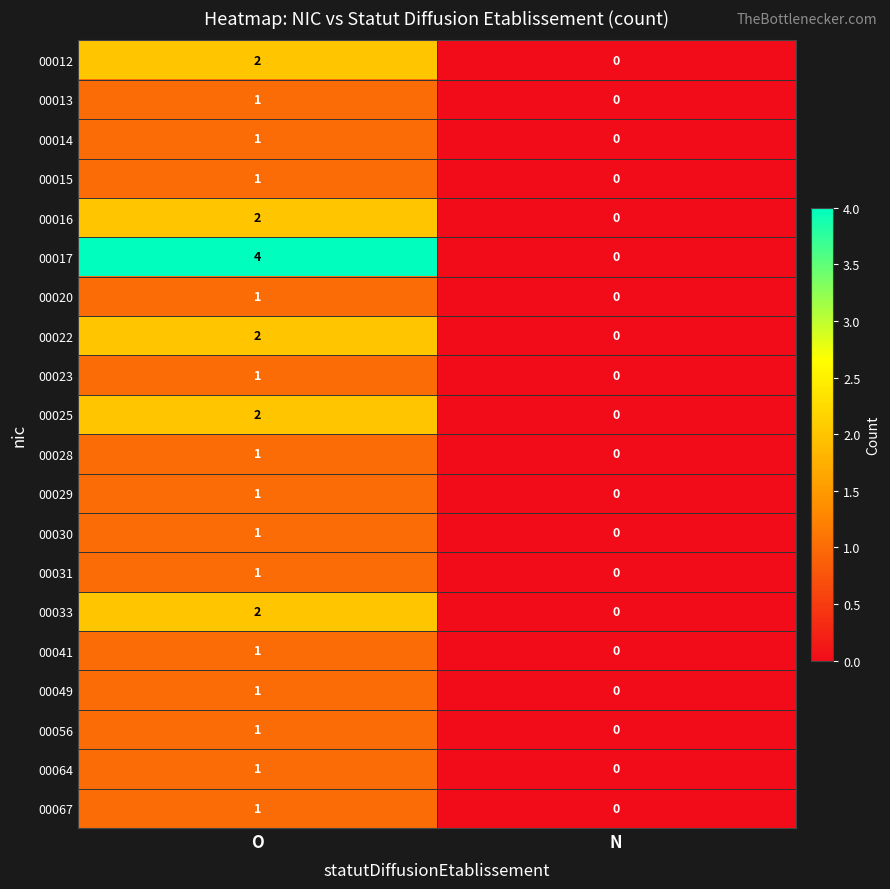

Between O and N, which series saw the biggest shift?

00017